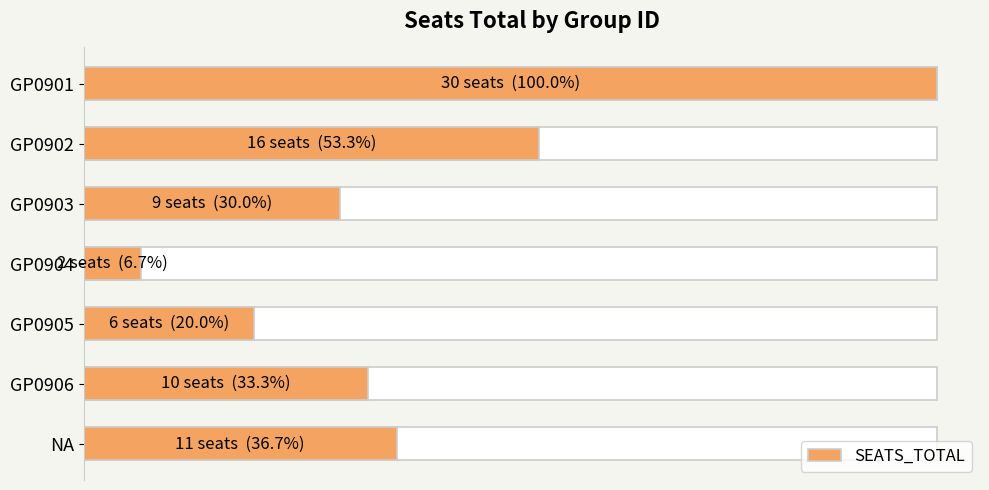

What is the change in value from GP0903 to GP0906?

+1